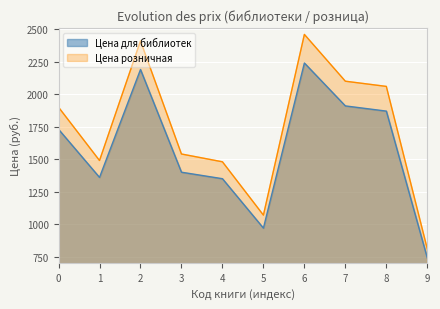

Rank the series by their maximum value, from highest to lowest.

Цена розничная, Цена для библиотек